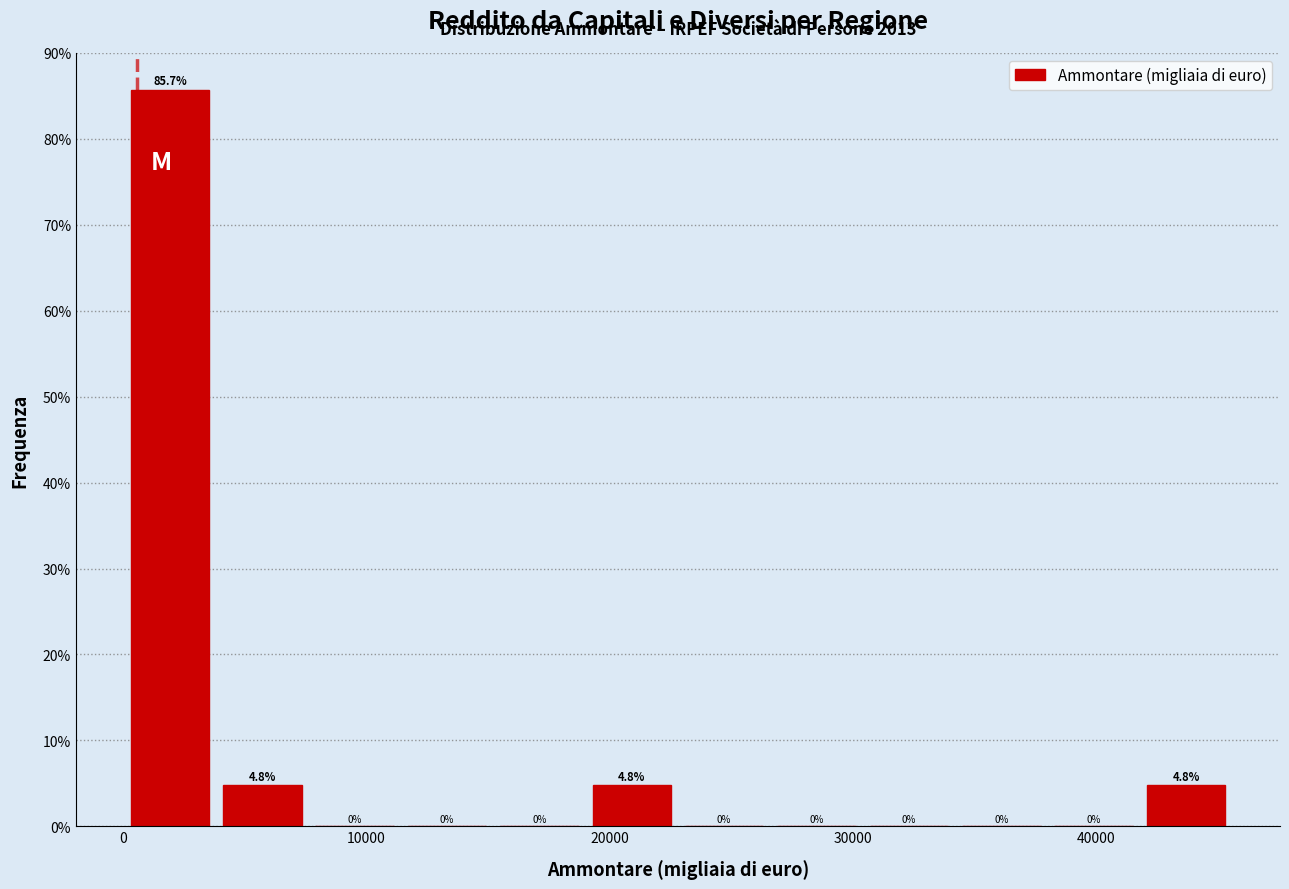

Read against the x-axis, roughly where is the centre of the tallest bar?

2000